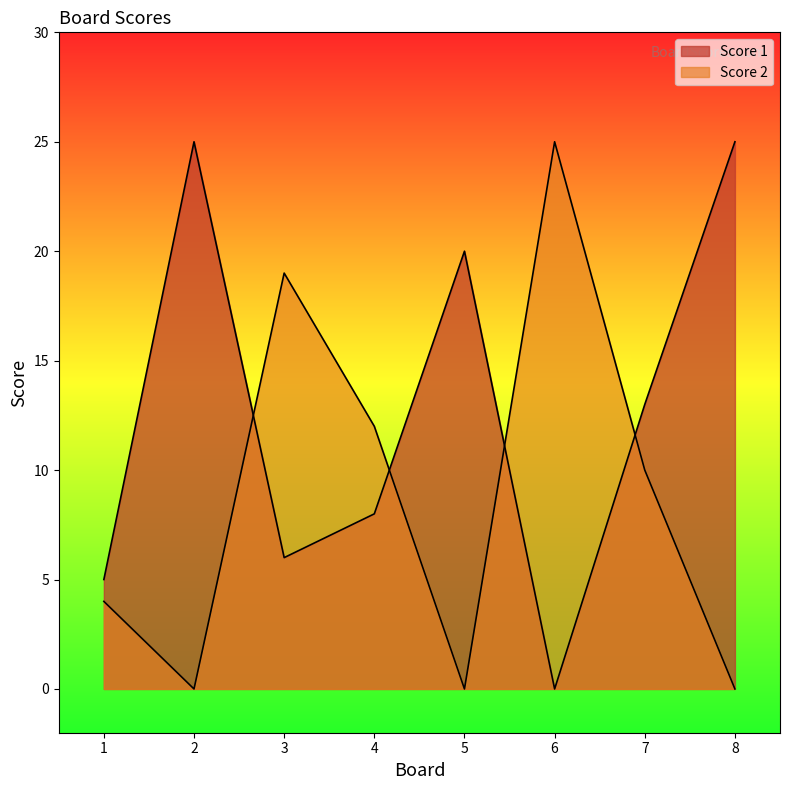

What is the maximum value for Score 1?

25